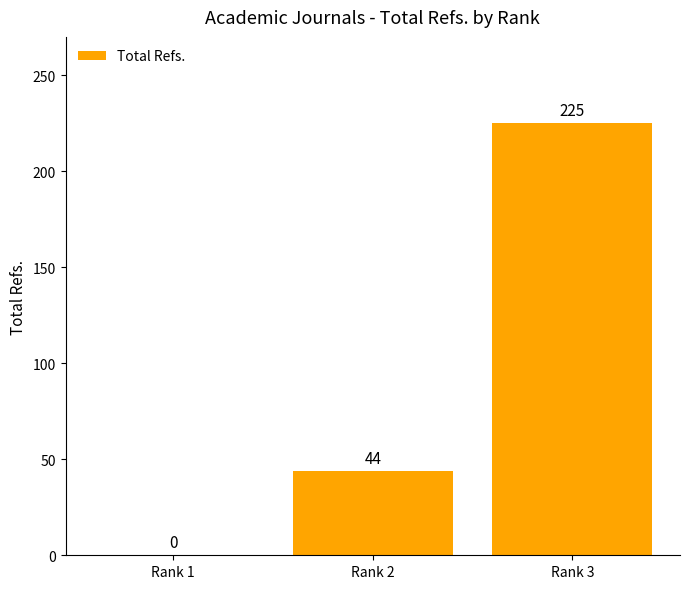

What is the change in value from Rank 1 to Rank 2?

+44